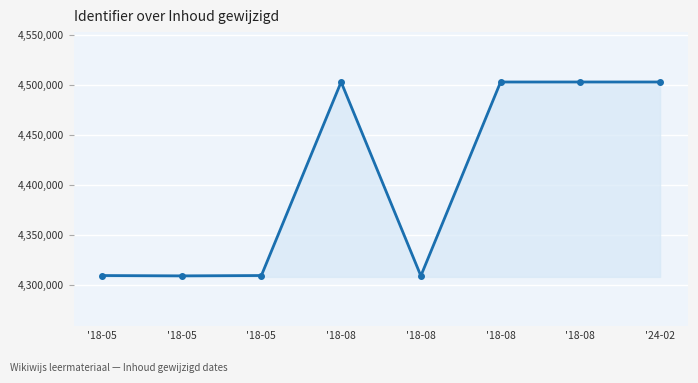

Rank the categories by value from highest to lowest.

'18-08, '24-02, '18-08, '18-08, '18-05, '18-05, '18-05, '18-08